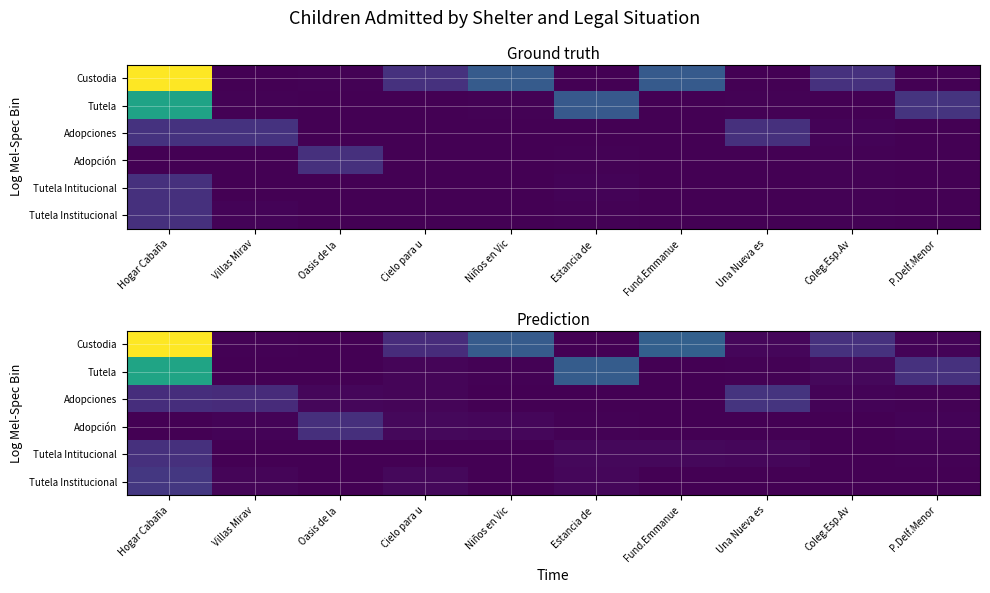

The value of Tutela Institucional at Oasis de la is -0.4. True or false?

False